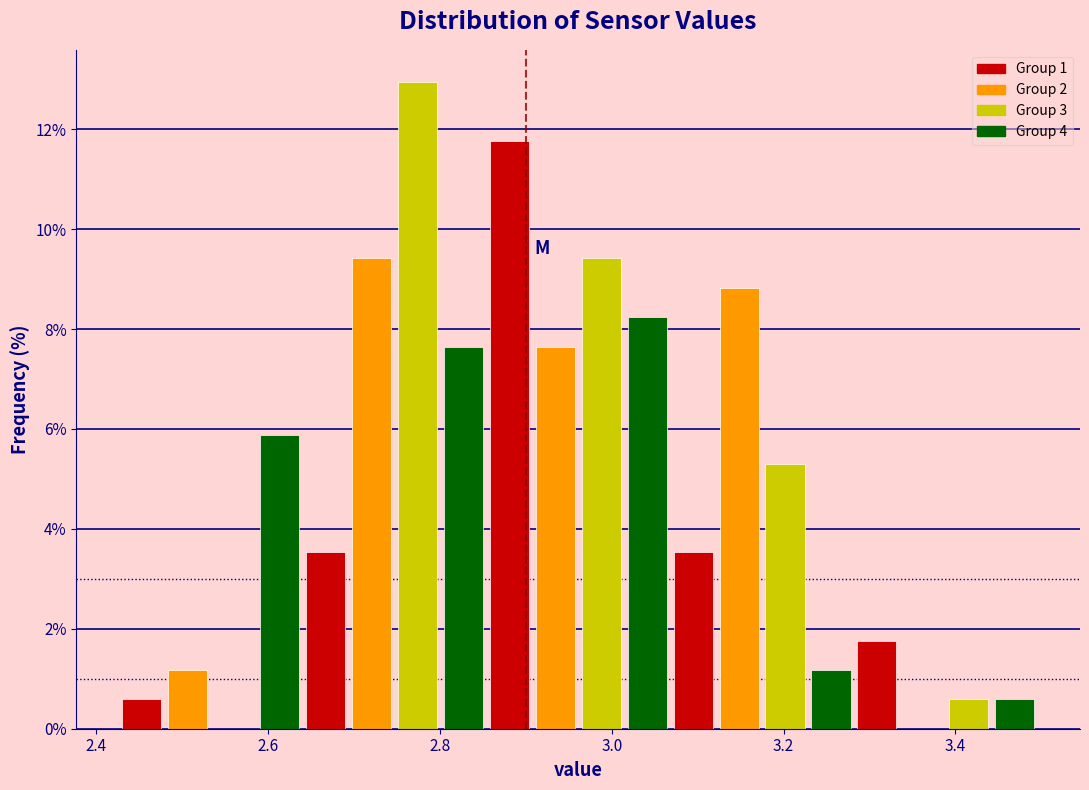

Read against the x-axis, roughly where is the centre of the tallest bar?

2.78